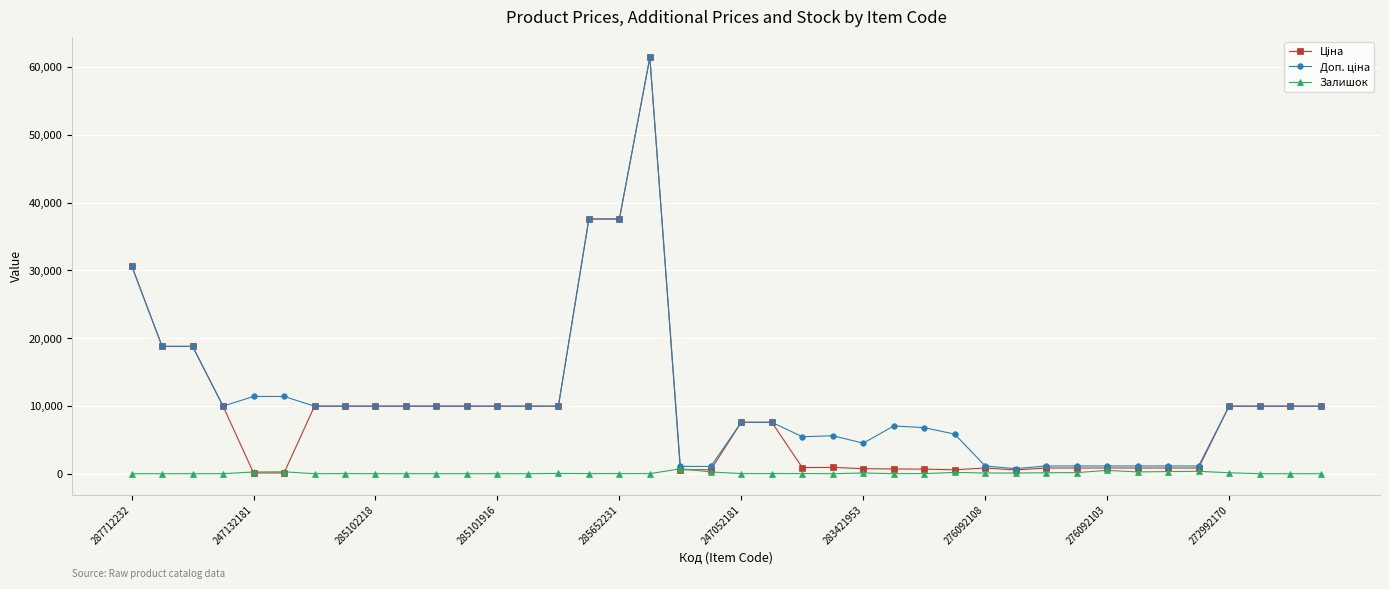

True or false: Залишок has more than 0 interior local peaks.

True